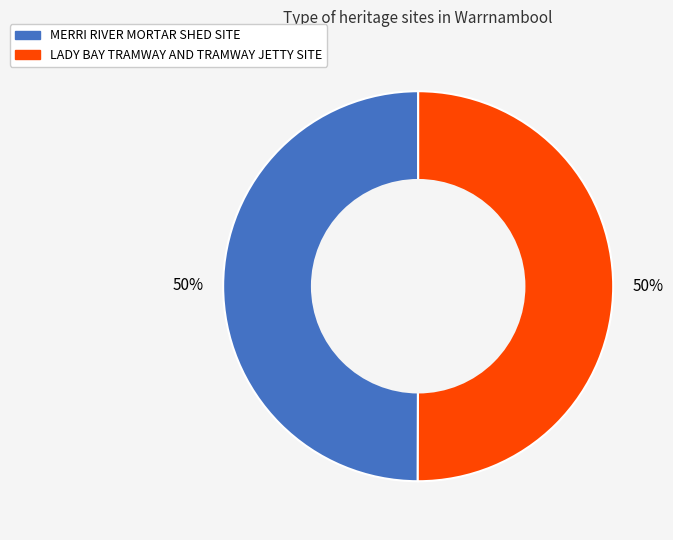

Is it true that MERRI RIVER MORTAR SHED SITE is 59% of the pie?

False